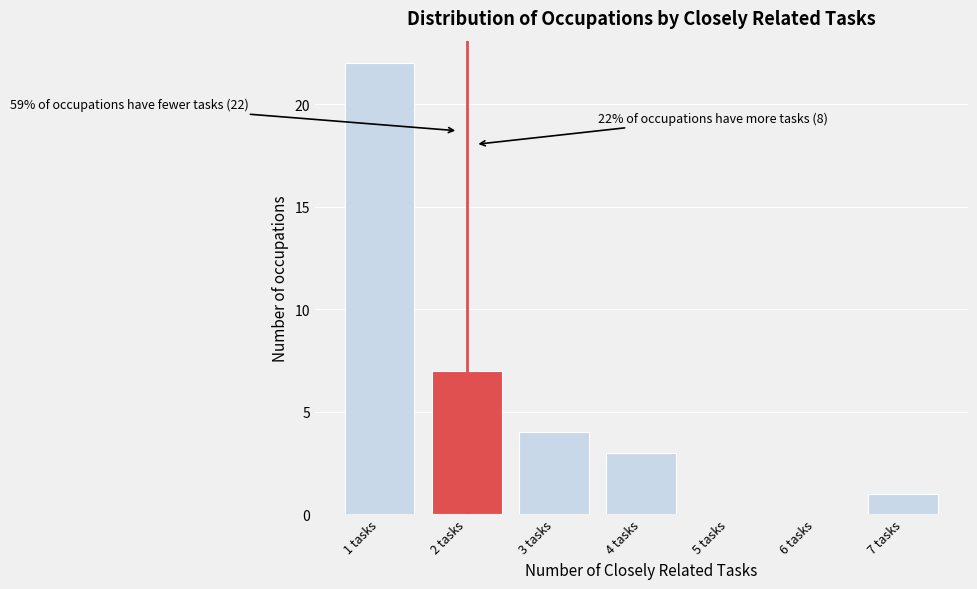

Reading left to right, extract all data points from this chart.

1 tasks=22	2 tasks=7	3 tasks=4	4 tasks=3	5 tasks=0	6 tasks=0	7 tasks=1